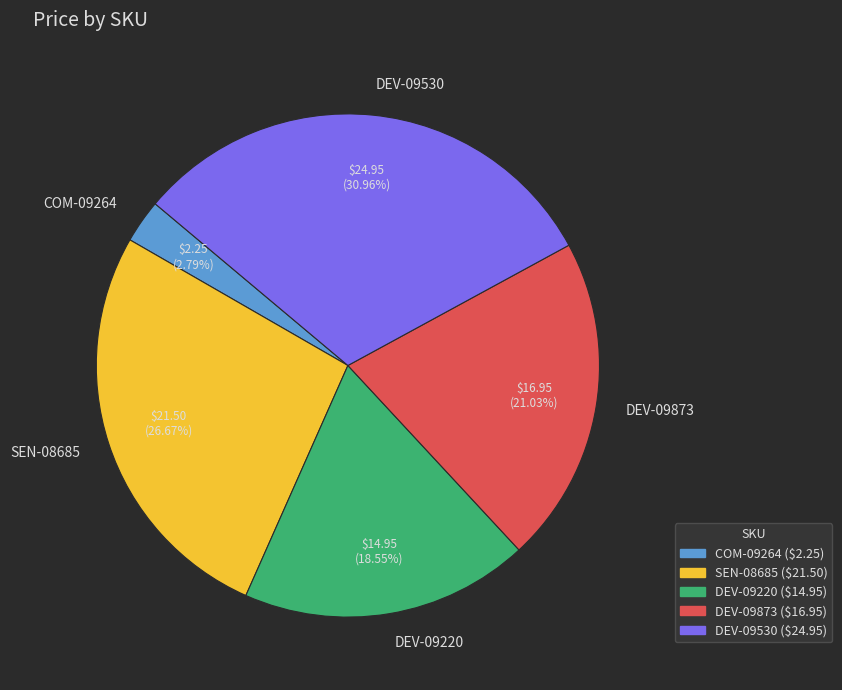

What is the largest slice in the pie chart?

DEV-09530